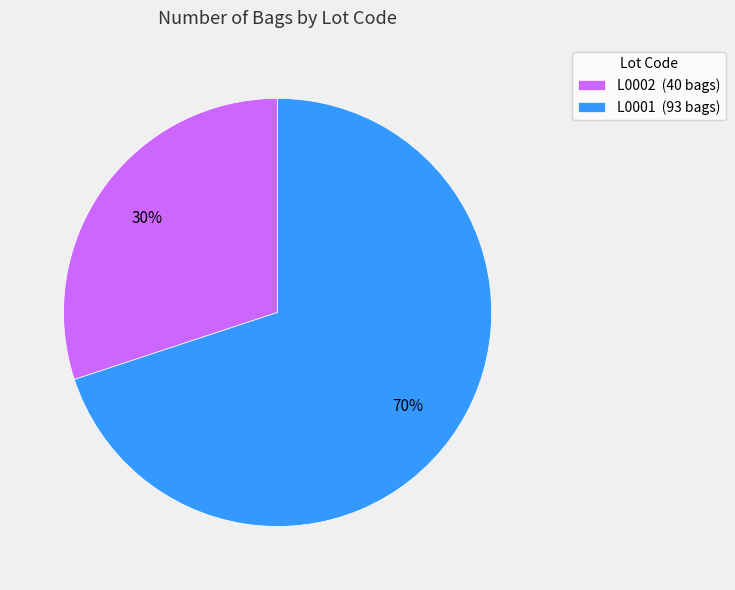

Which category has the smallest portion of the pie?

L0002